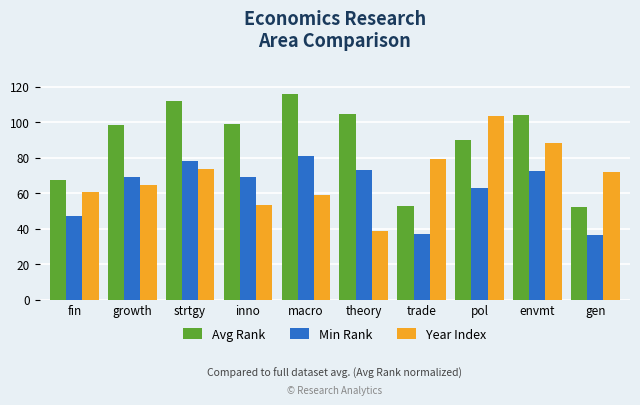

The value of Avg Rank at inno is 47.2. True or false?

False